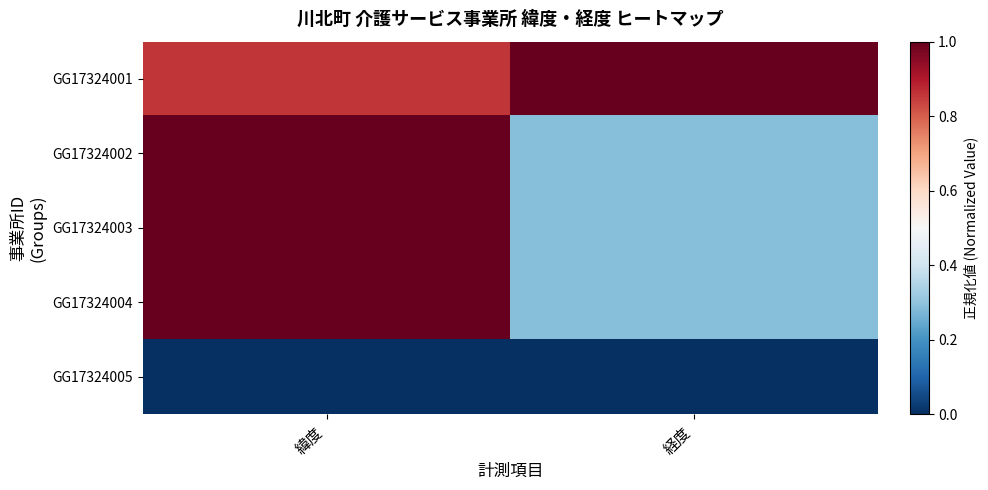

At which category is the sum across all series the highest?

緯度